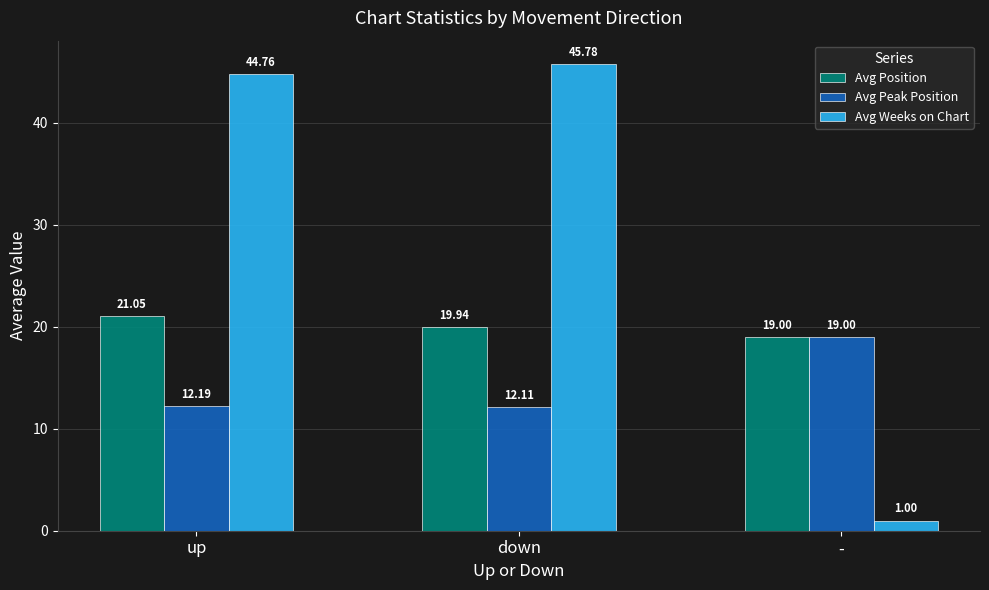

Read the Avg Weeks on Chart value at up.

44.8